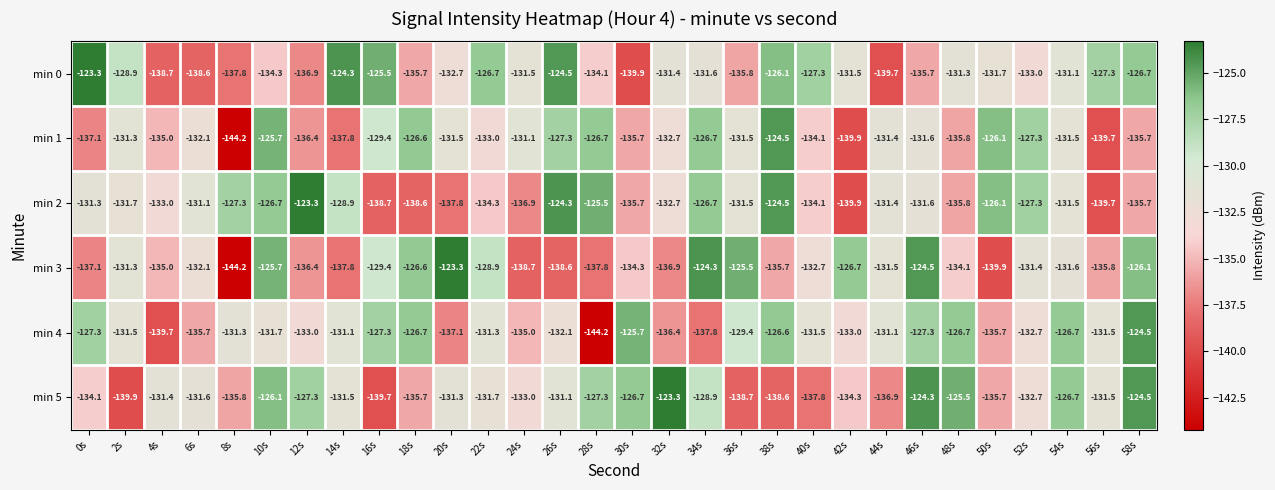

What is the difference between the highest and lowest values at 44s?

8.6